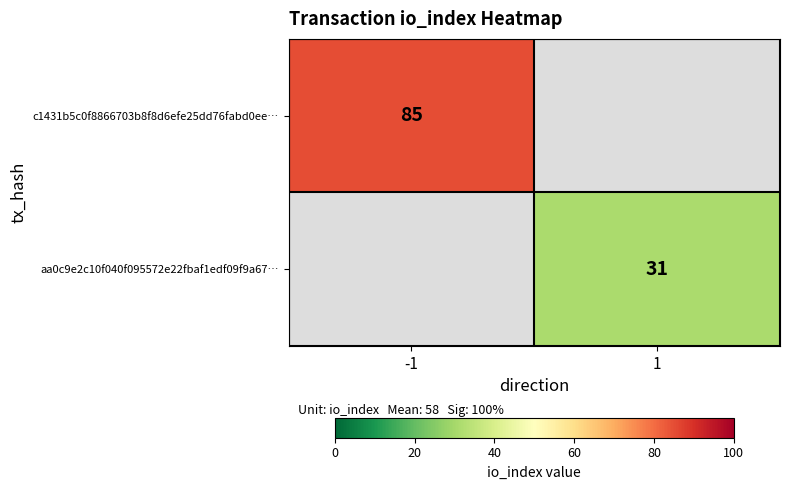

Is the value of c1431b5c0f8866703b8f8d6efe25dd76fabd0ee… at -1 greater than the value of aa0c9e2c10f040f095572e22fbaf1edf09f9a67… at 1?

Yes